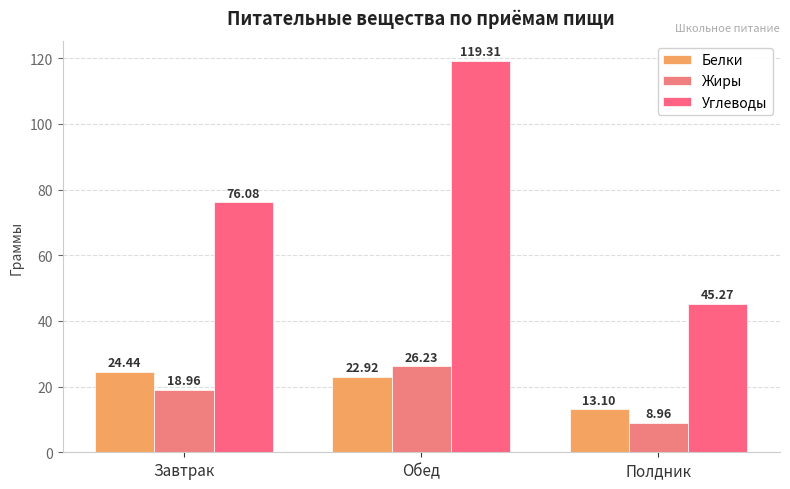

Rank the series by their maximum value, from highest to lowest.

Углеводы, Жиры, Белки